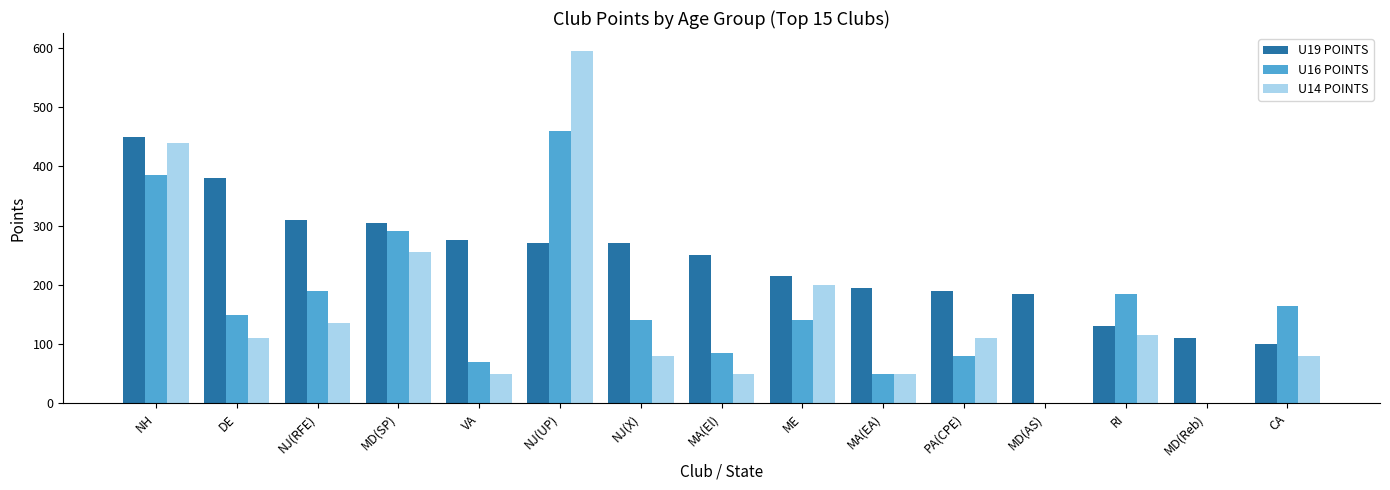

What is the greatest value displayed?

595